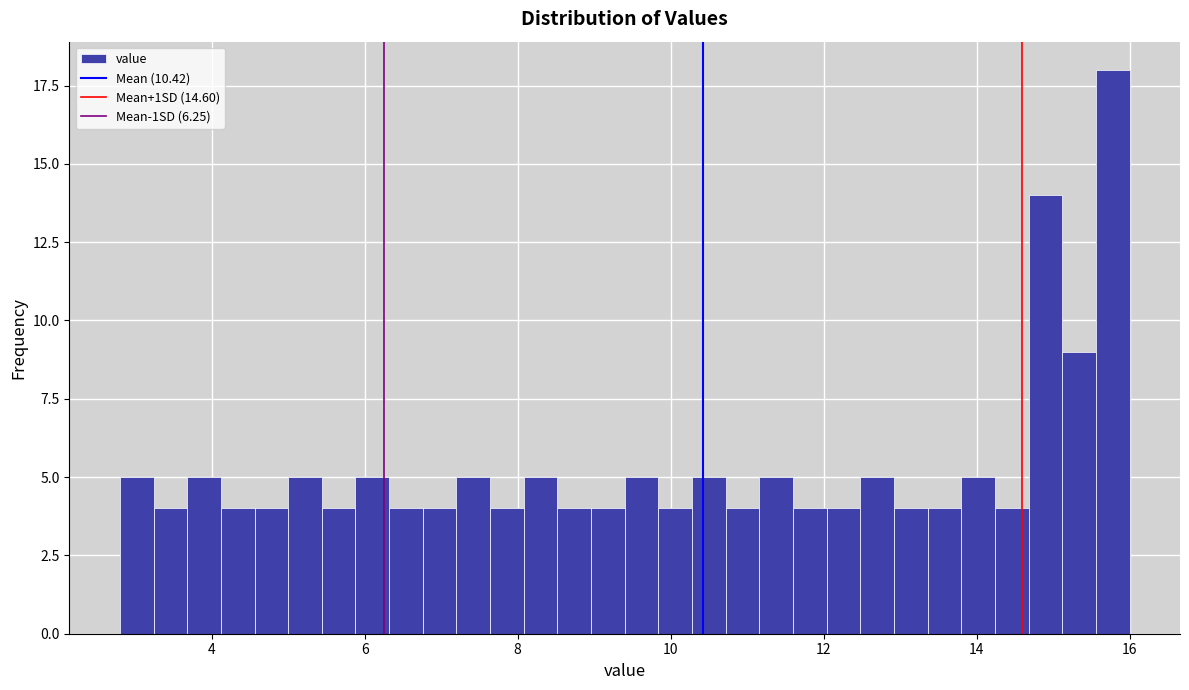

Read against the x-axis, roughly where is the centre of the tallest bar?

15.8